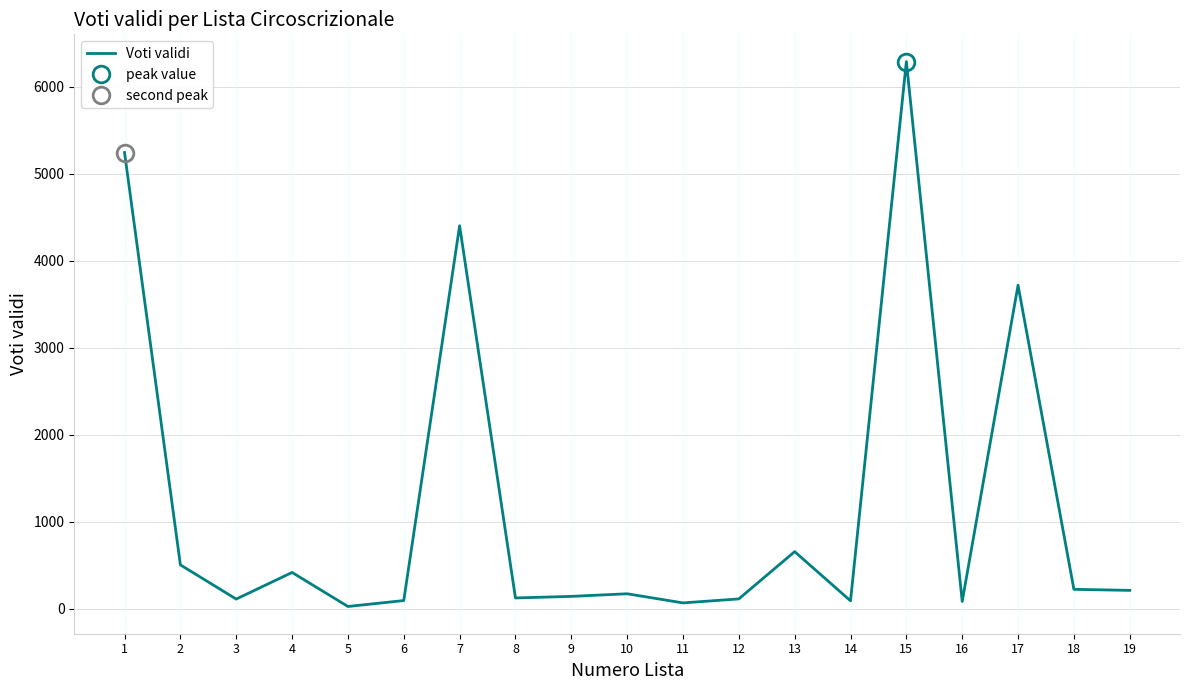

Read the value at 2, to the nearest 100.

500